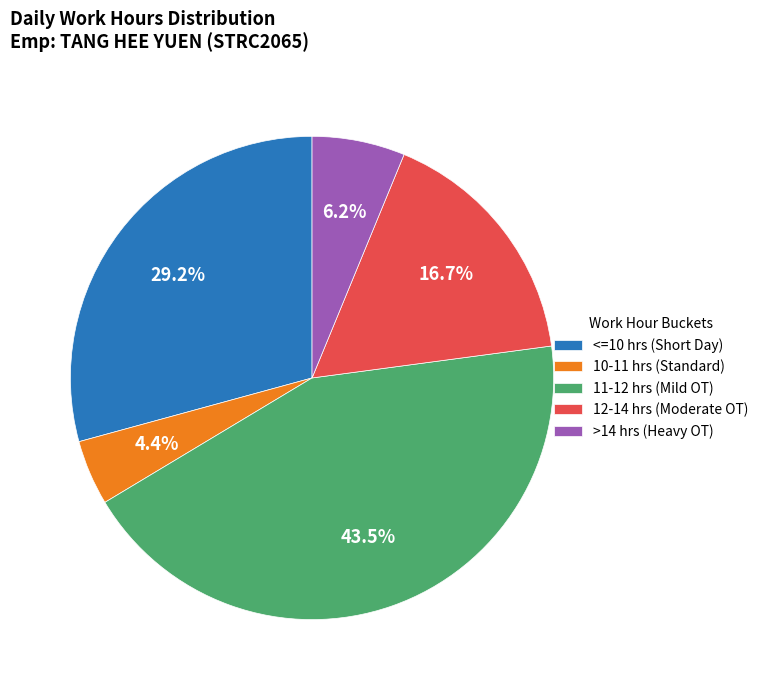

Combined, what portion of the pie is <=10 hrs (Short Day) and 10-11 hrs (Standard)?

33.6%